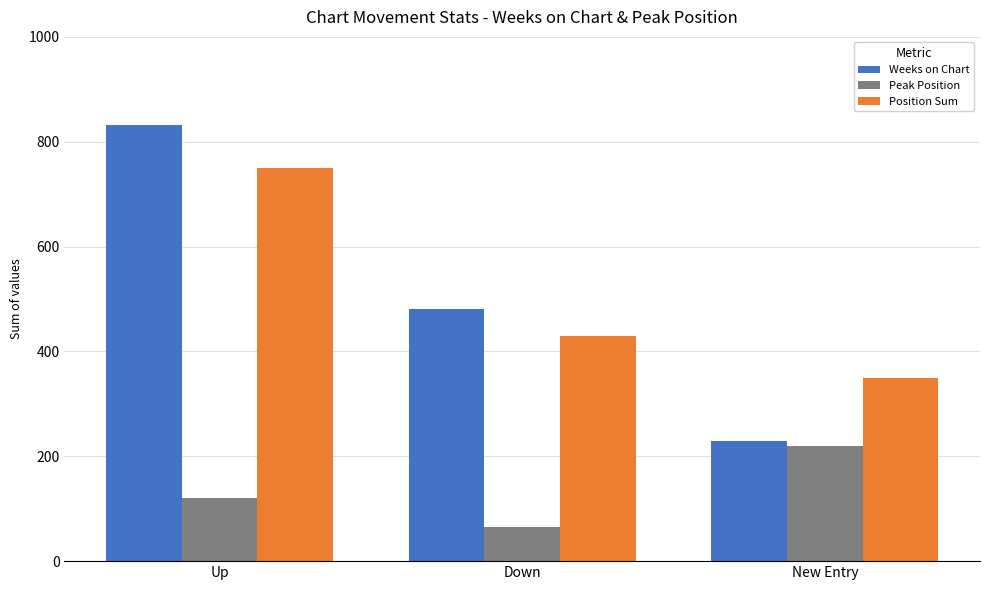

The value of Position Sum at Up is 750. True or false?

True